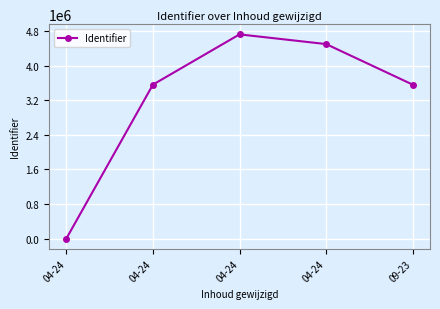

Does the chart have visible grid lines?

Yes